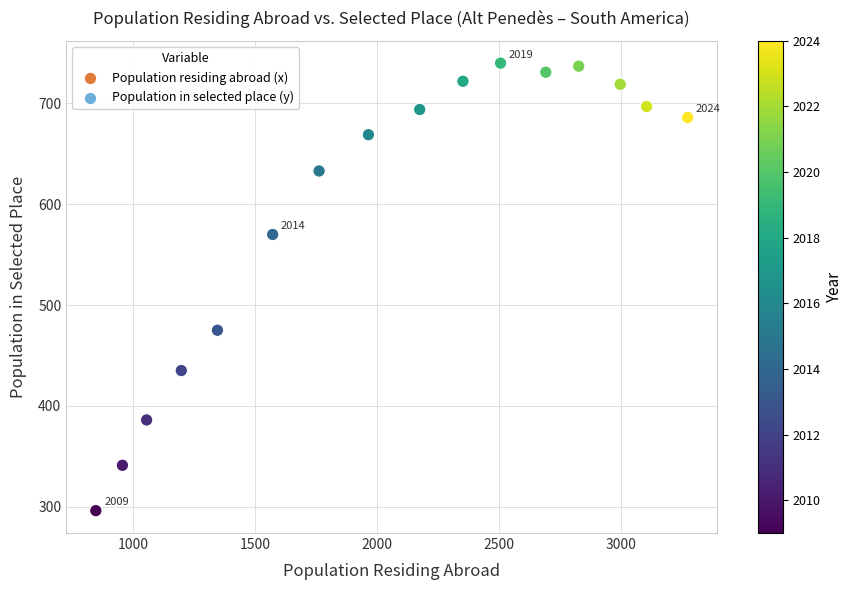

What is the range of Y values (max minus min)?

444